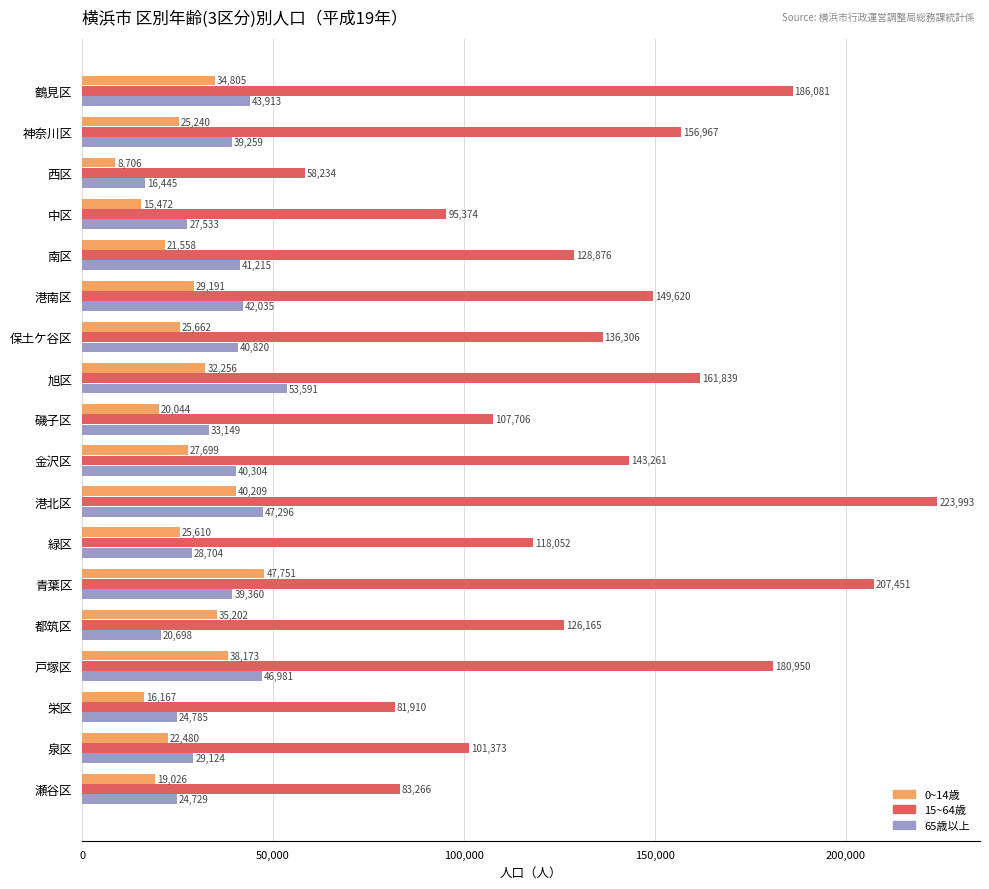

At which category is the sum across all series the highest?

港北区